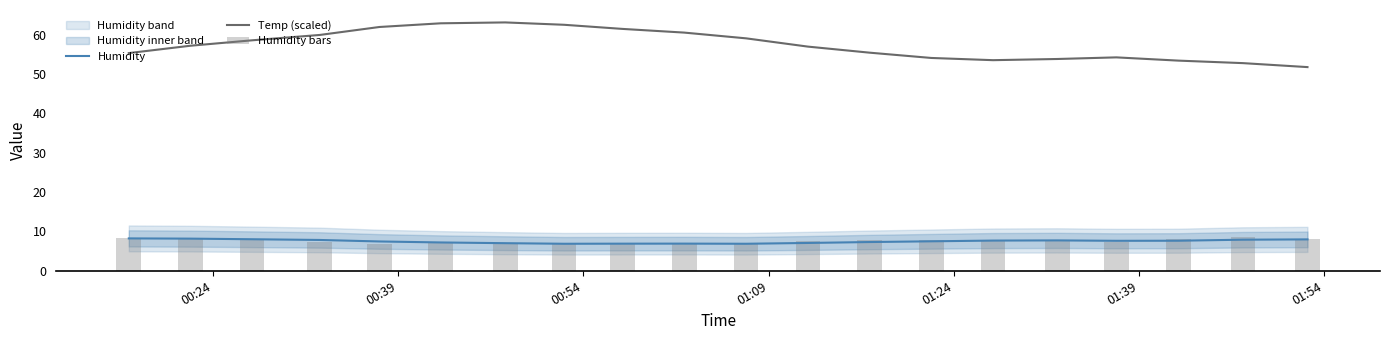

True or false: Humidity and Temp (scaled) cross at least once.

False